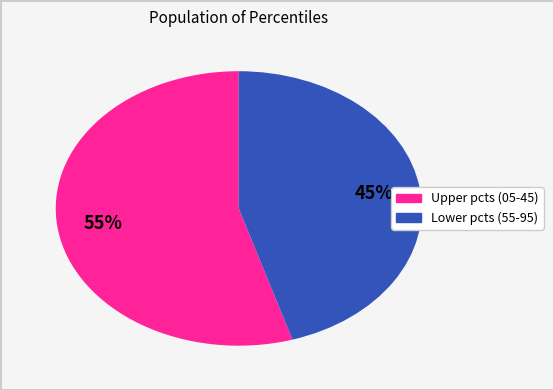

How many slices are in this pie chart?

2